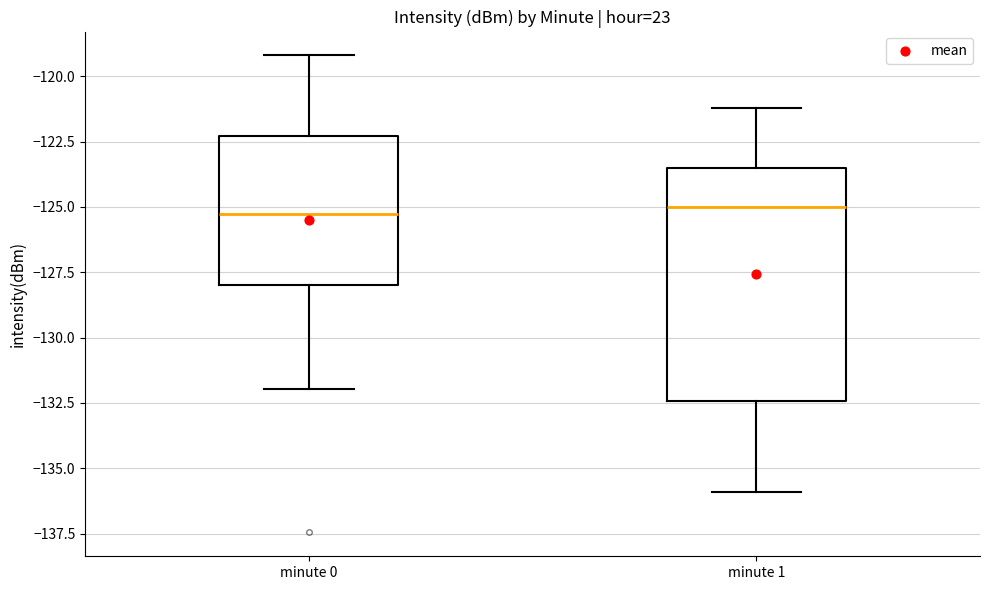

Where does the upper whisker of the box for minute 0 end on the y-axis? The values are not printed on the chart, so give them approximately, as read against the axis.

-119.0